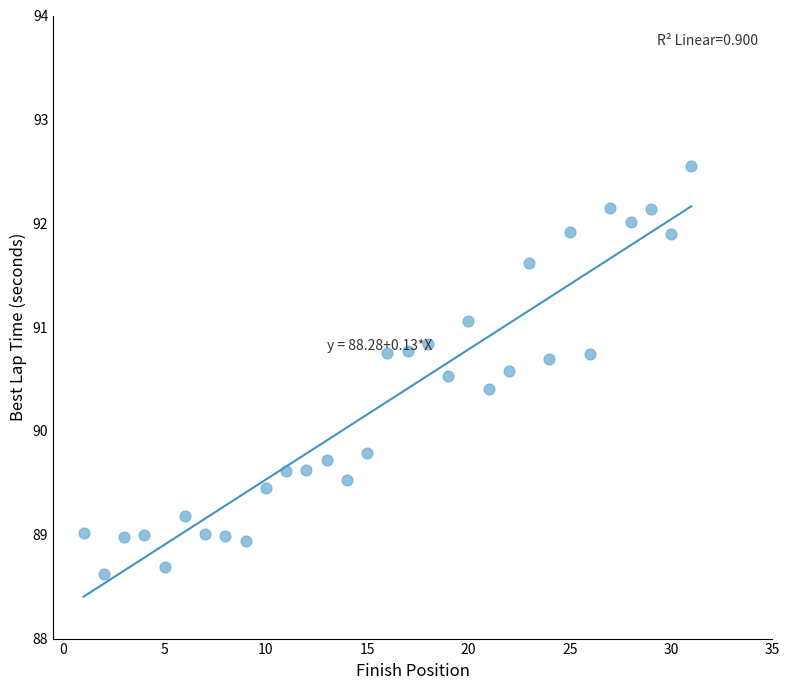

What Y value in the scatter plot is closest to 90?

89.8